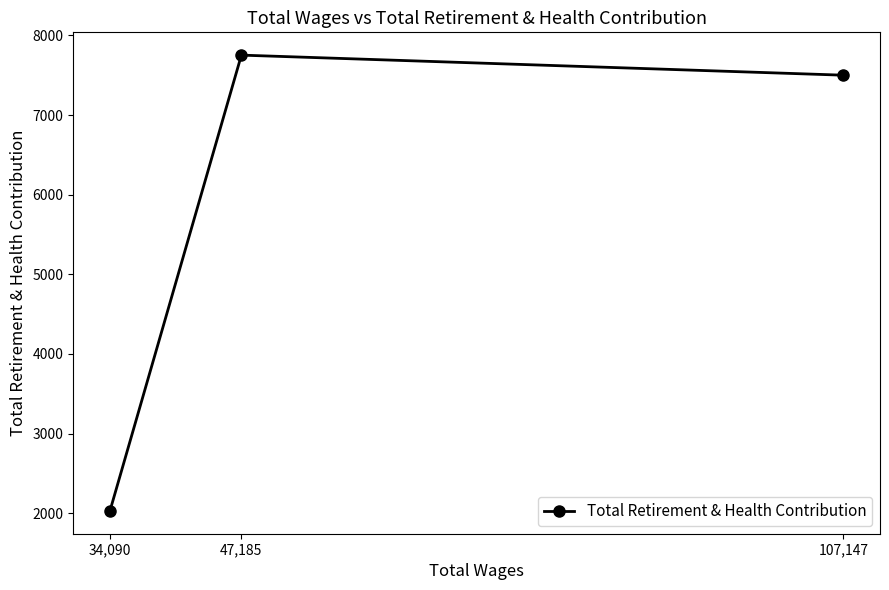

At which label does the data first exceed 7500?

47,185